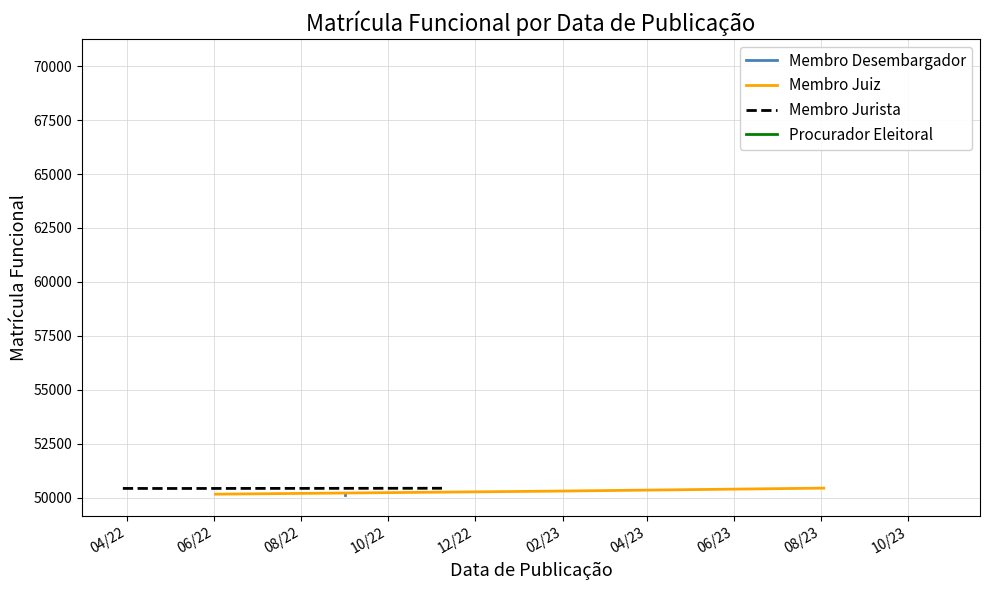

How many values in the Membro Juiz series are below 50303?

1